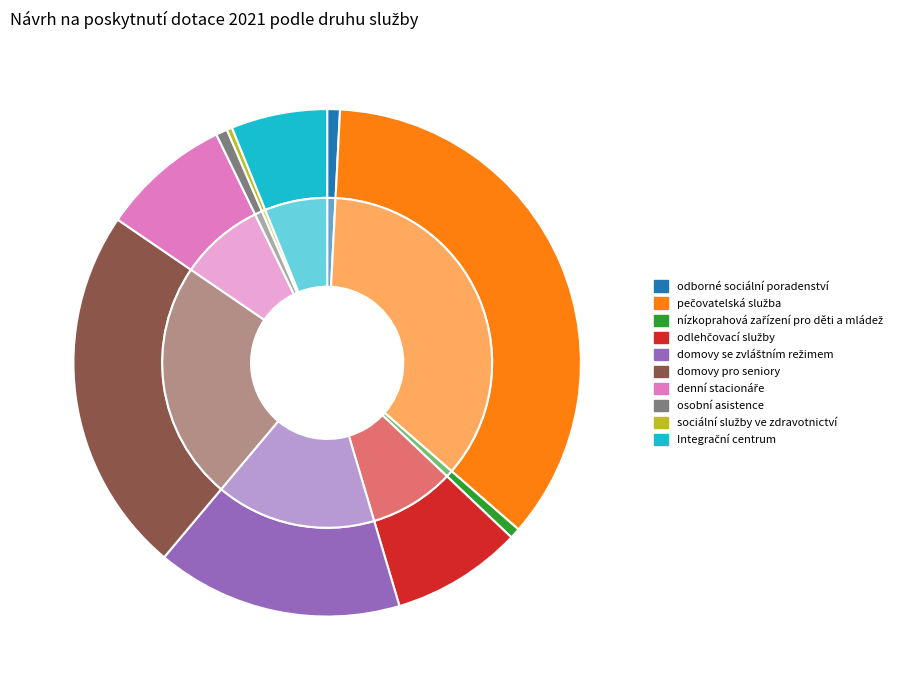

Between domovy se zvláštním režimem and pečovatelská služba, which is larger?

pečovatelská služba